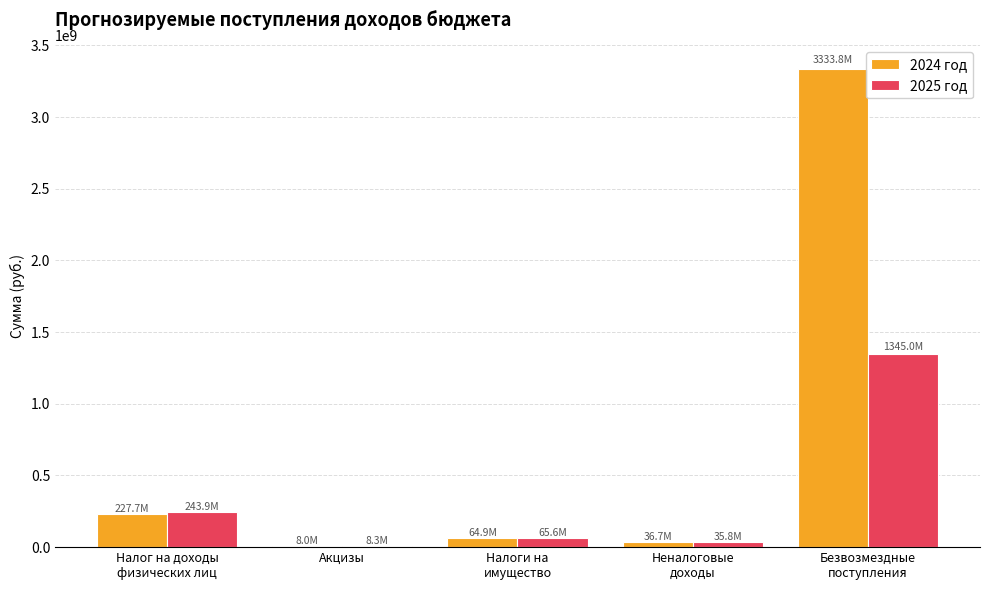

What value does the 2025 год series have at Безвозмездные
поступления?

1345033228.1